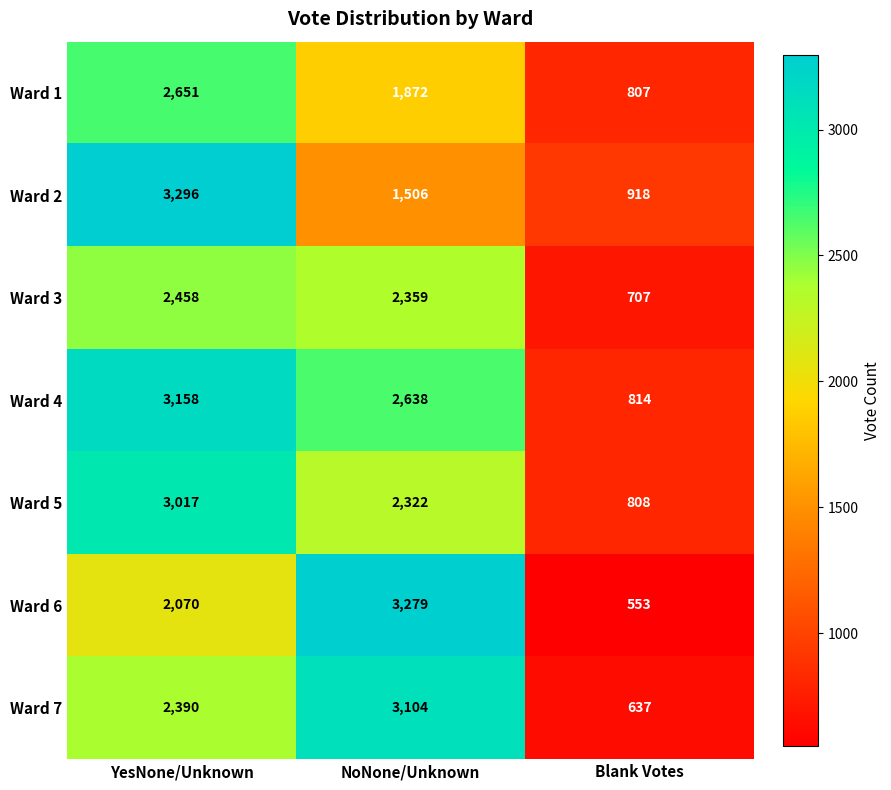

What is the difference between the maximum and second lowest values in the Ward 2 series?

1790